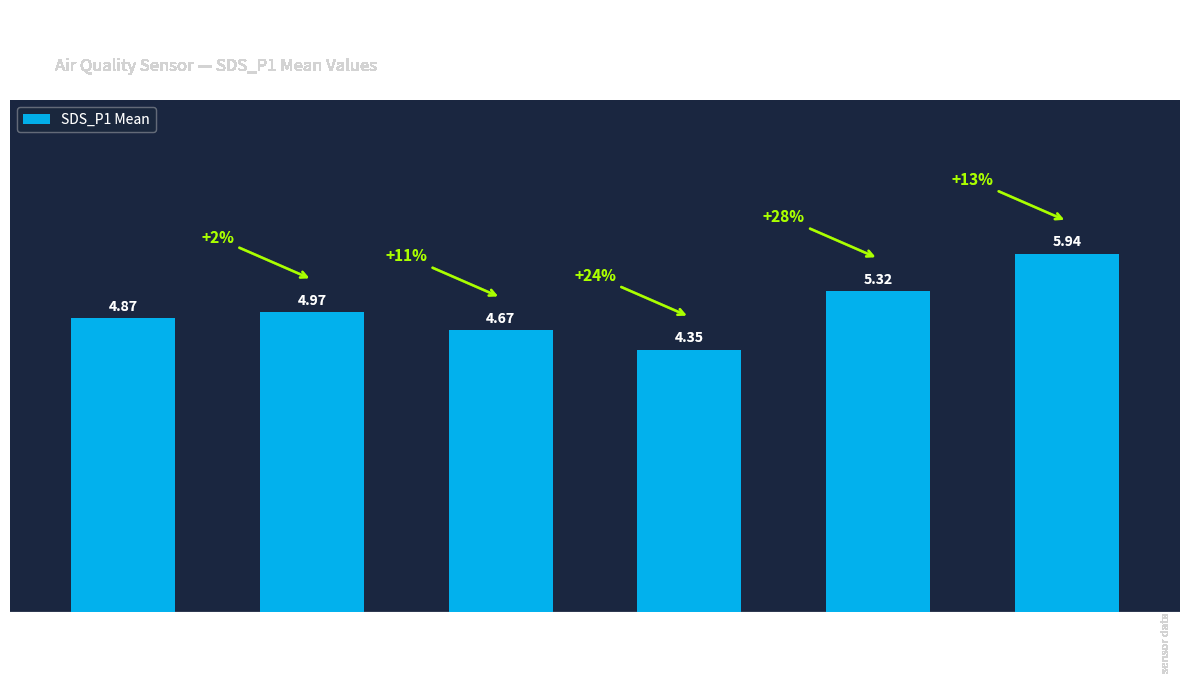

What is the difference between the maximum and minimum values?

1.6